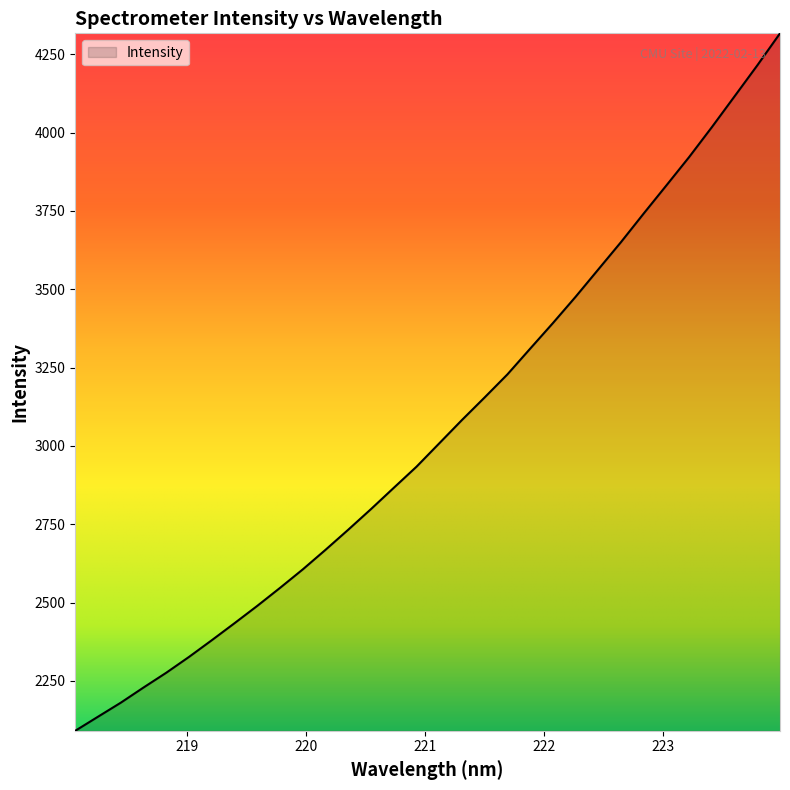

Reading right to left, list all the values displayed in this chart.

4317.2	4214.9	4116.2	4017.8	3922.4	3832.0	3742.2	3650.9	3563.5	3476.1	3392.1	3310.5	3228.4	3155.0	3082.8	3008.2	2933.7	2866.3	2798.5	2732.6	2668.4	2605.9	2546.9	2489.5	2434.2	2379.8	2326.6	2276.0	2228.8	2180.3	2135.6	2090.6